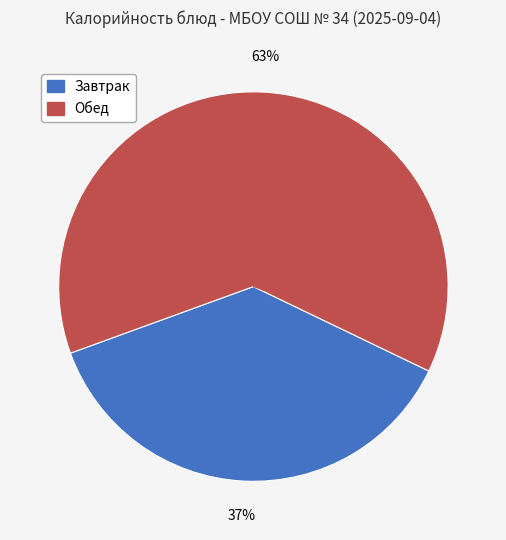

To the nearest percent, what is the average slice percentage?

50%